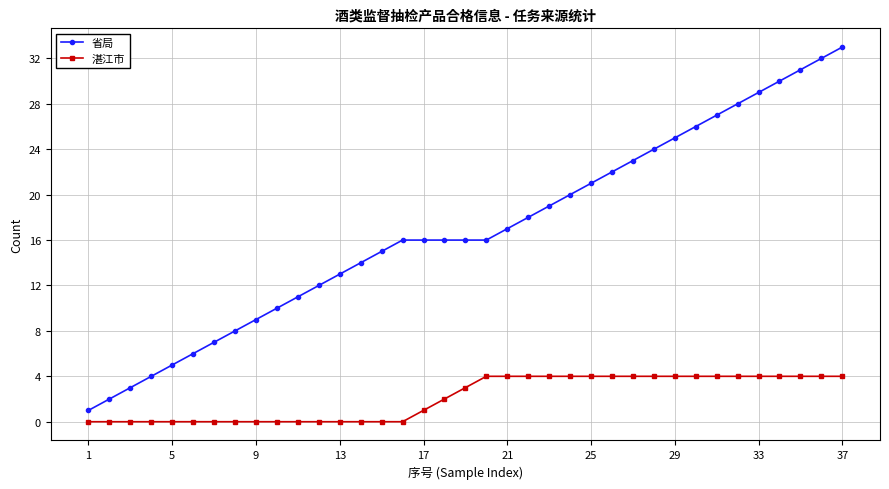

Rank the series by their average value, from lowest to highest.

湛江市, 省局